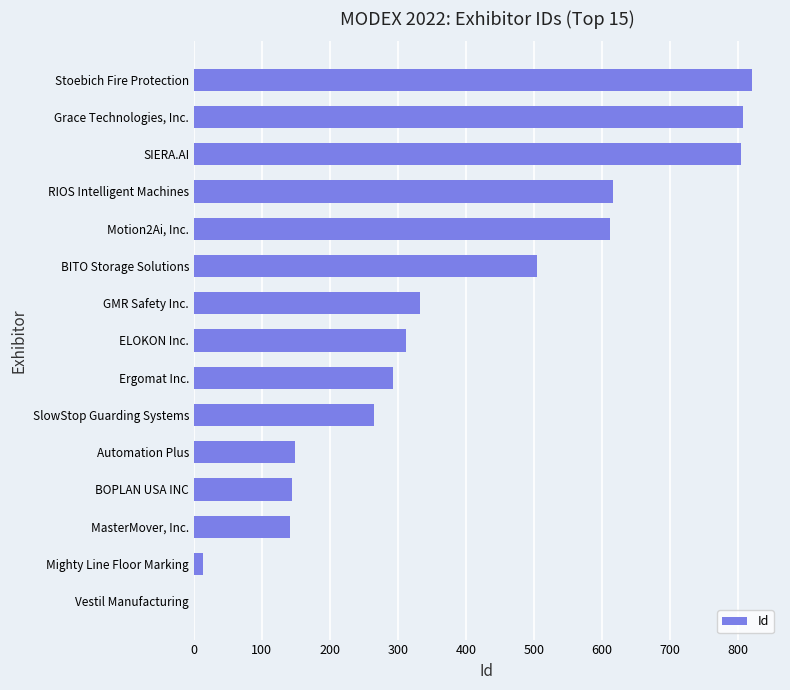

What is the maximum value shown in the chart?

821